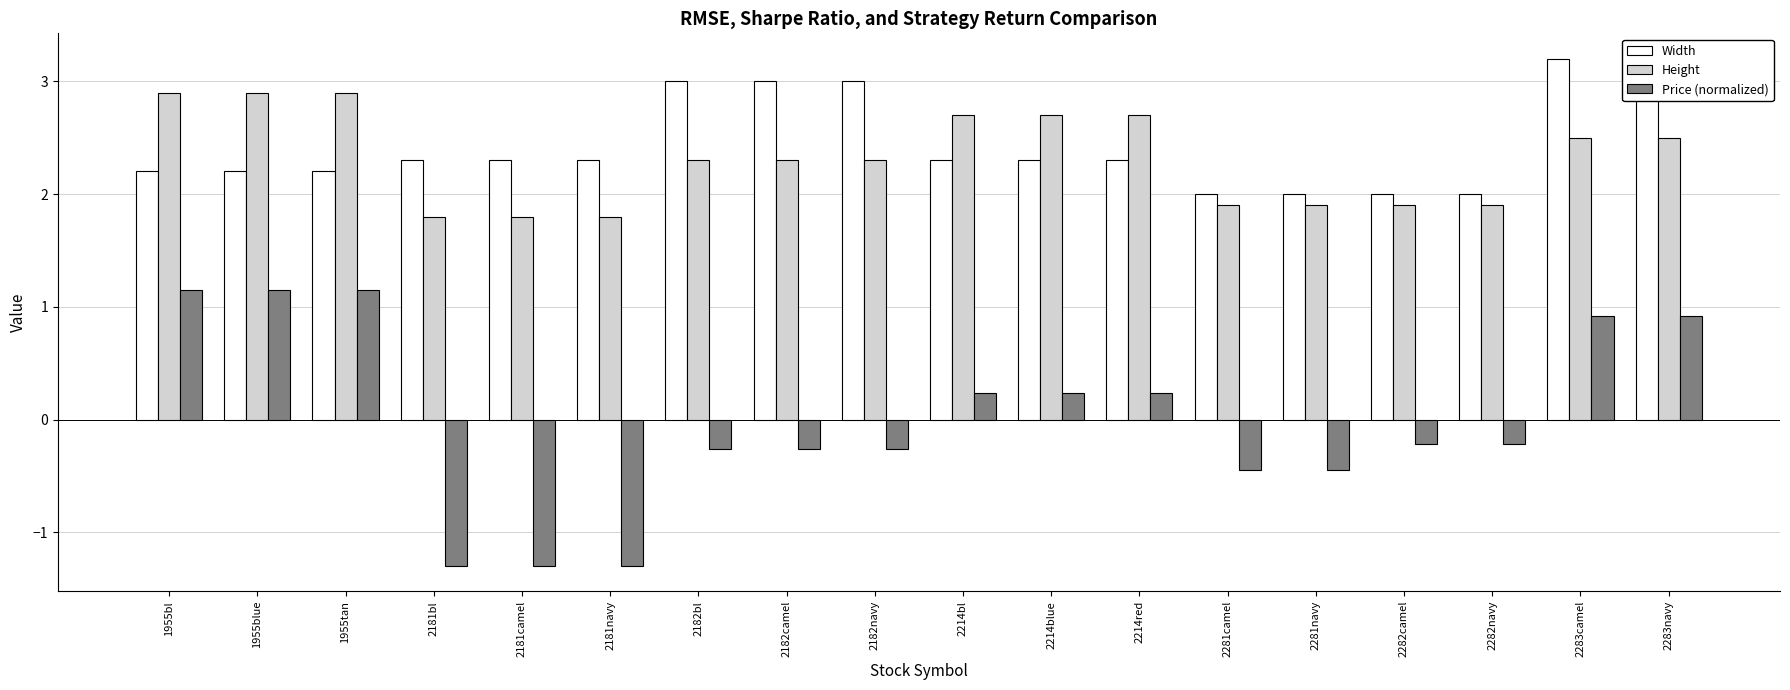

At which label does Height reach its peak?

1955bl